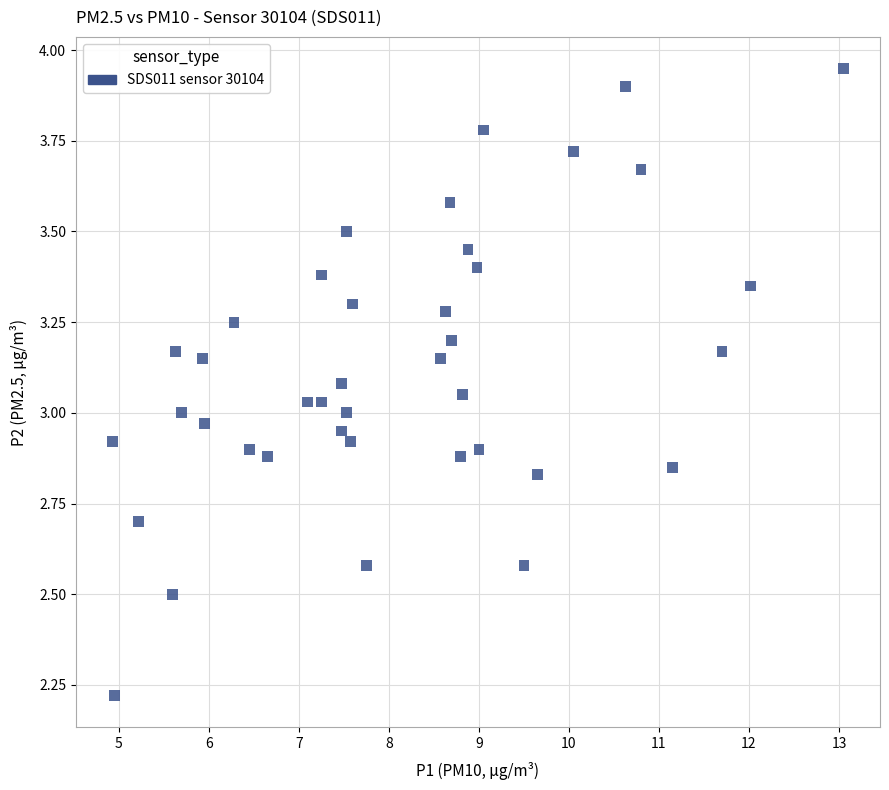

What is the range of X values (max minus min)?

8.1